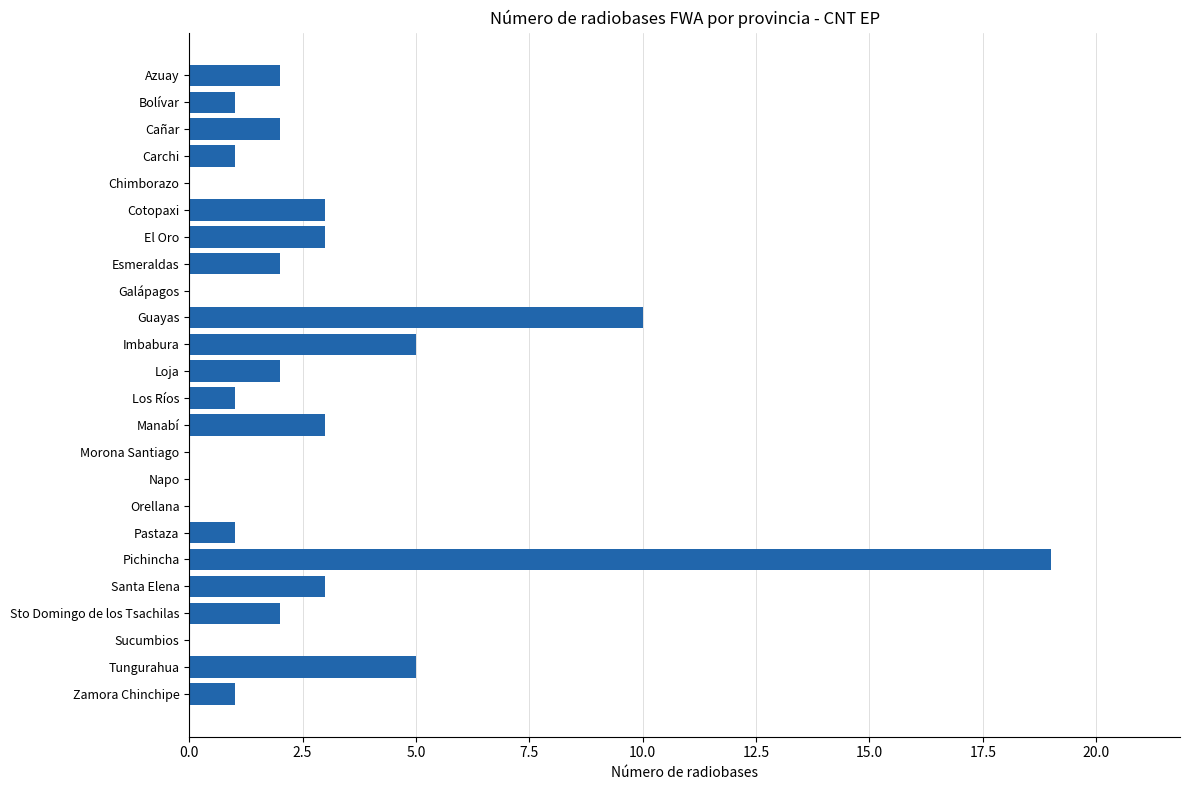

What is the ratio of the value at Carchi to the value at El Oro?

0.3